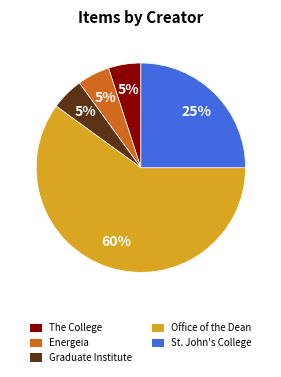

To the nearest percent, what portion does Energeia represent?

5%